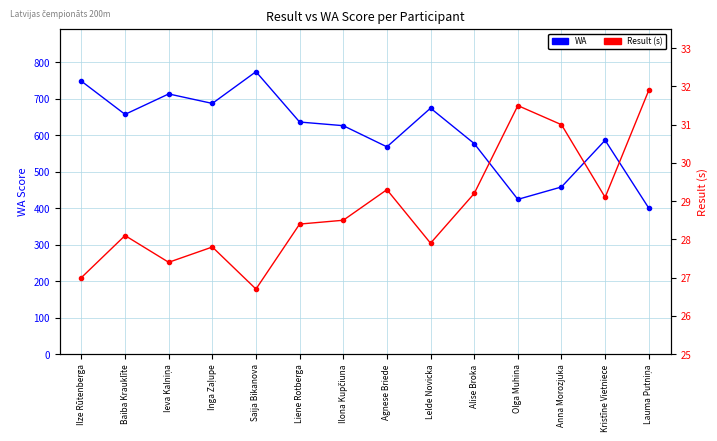

Reading right to left, what are all the values shown in this chart?

WA: Lauma Putniņa=400.0	Kristīne Vietniece=586.0	Anna Morozjuka=458.0	Olga Muhina=424.0	Alise Broka=577.0	Lelde Novicka=674.0	Agnese Briede=568.0	Ilona Kupčiuna=626.0	Liene Rotberga=636.0	Saija Bikanova=774.0	Inga Zaļupe=687.0	Ieva Kalniņa=713.0	Baiba Krauklīte=657.0	Ilze Rūtenberga=748.0
Result: Lauma Putniņa=31.9	Kristīne Vietniece=29.1	Anna Morozjuka=31.0	Olga Muhina=31.5	Alise Broka=29.2	Lelde Novicka=27.9	Agnese Briede=29.3	Ilona Kupčiuna=28.5	Liene Rotberga=28.4	Saija Bikanova=26.7	Inga Zaļupe=27.8	Ieva Kalniņa=27.4	Baiba Krauklīte=28.1	Ilze Rūtenberga=27.0